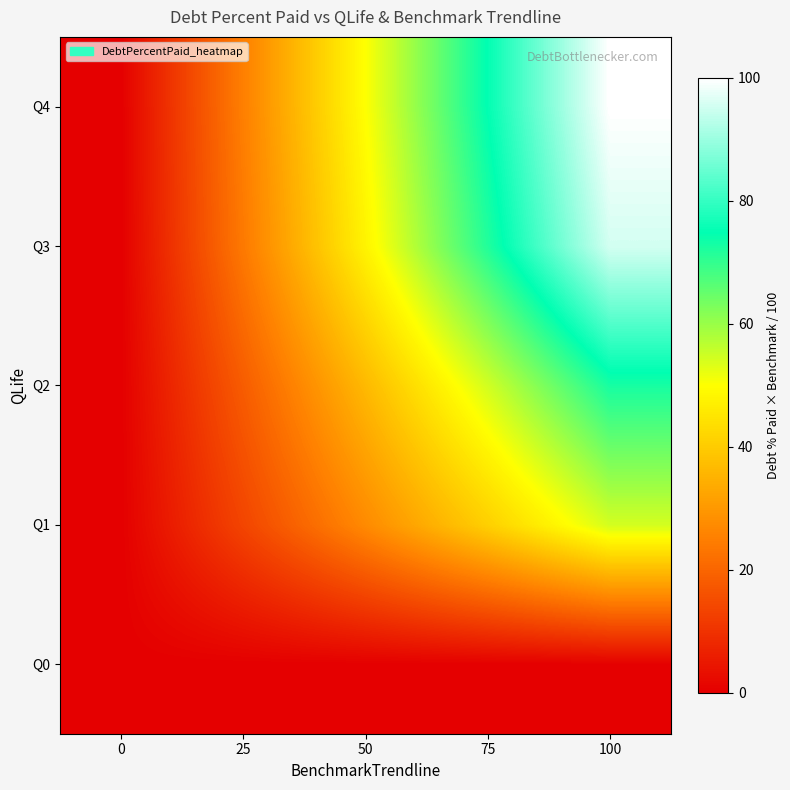

What is the greatest value displayed?

100.0